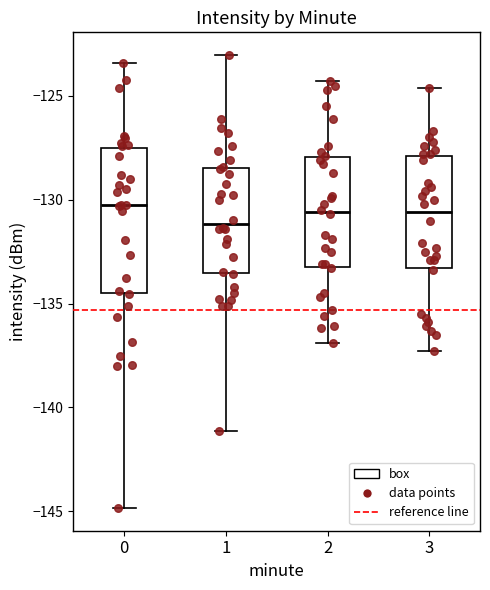

Which box's median line is the lowest?

1